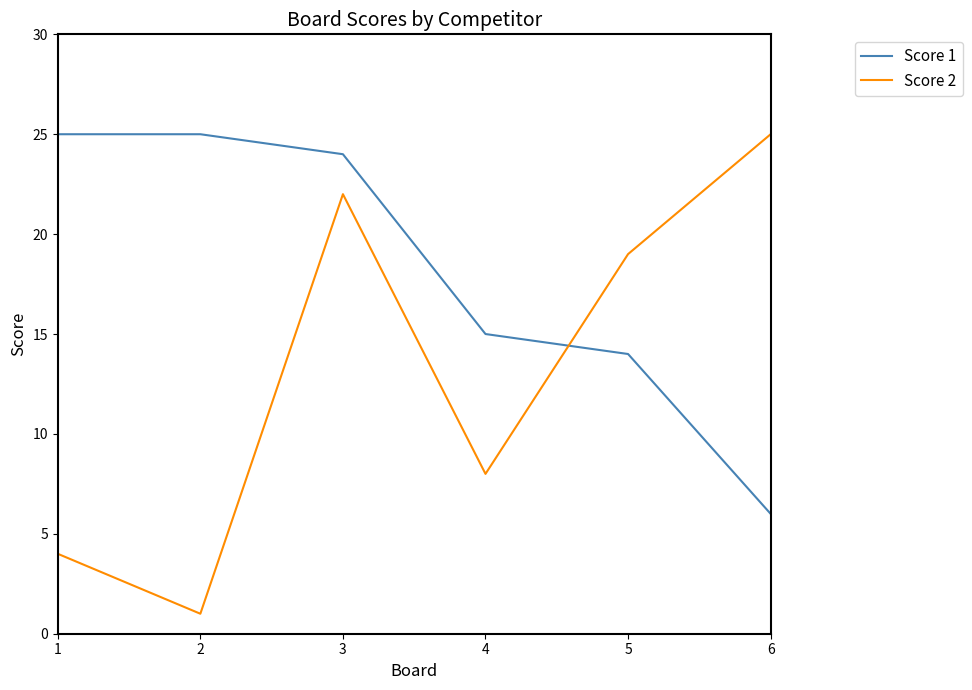

How many interior local peaks does the Score 2 series have?

1